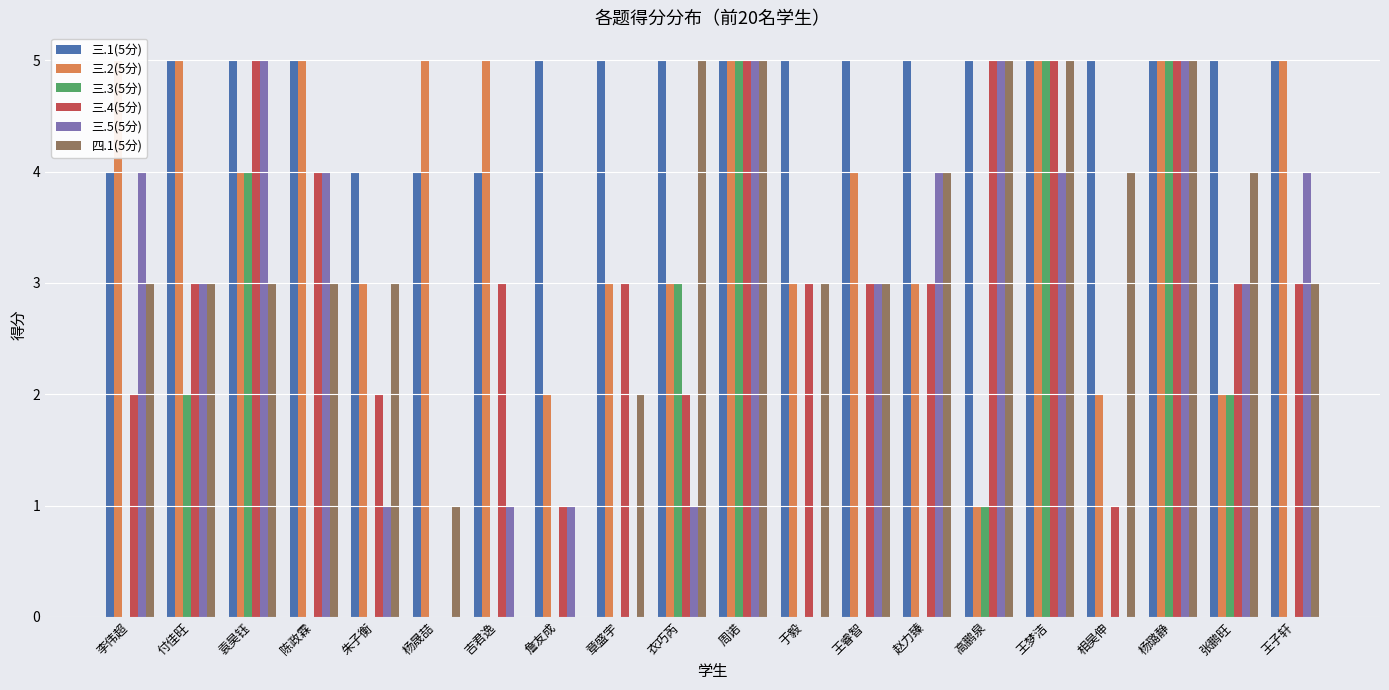

What is the greatest value displayed?

5